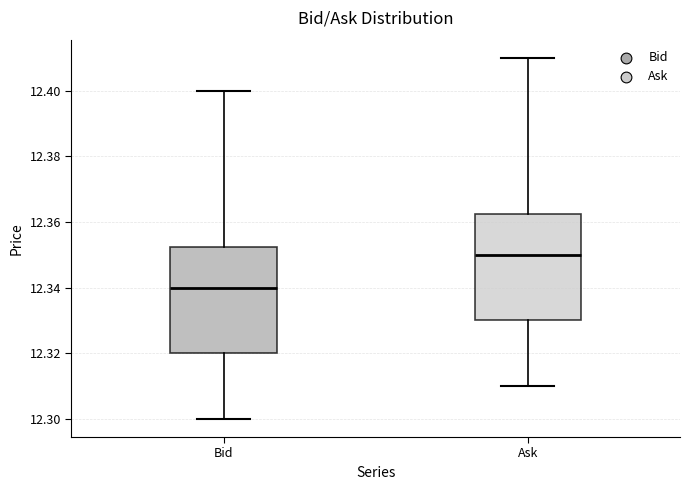

Reading left to right, read every box against the y-axis: the position of its median line, the range the box covers, and the ends of its whiskers. The values are not printed on the chart, so give them approximately, as read against the axis.

Bid: median 12.340, box 12.320 to 12.352, whiskers 12.300 to 12.400
Ask: median 12.350, box 12.330 to 12.362, whiskers 12.310 to 12.410